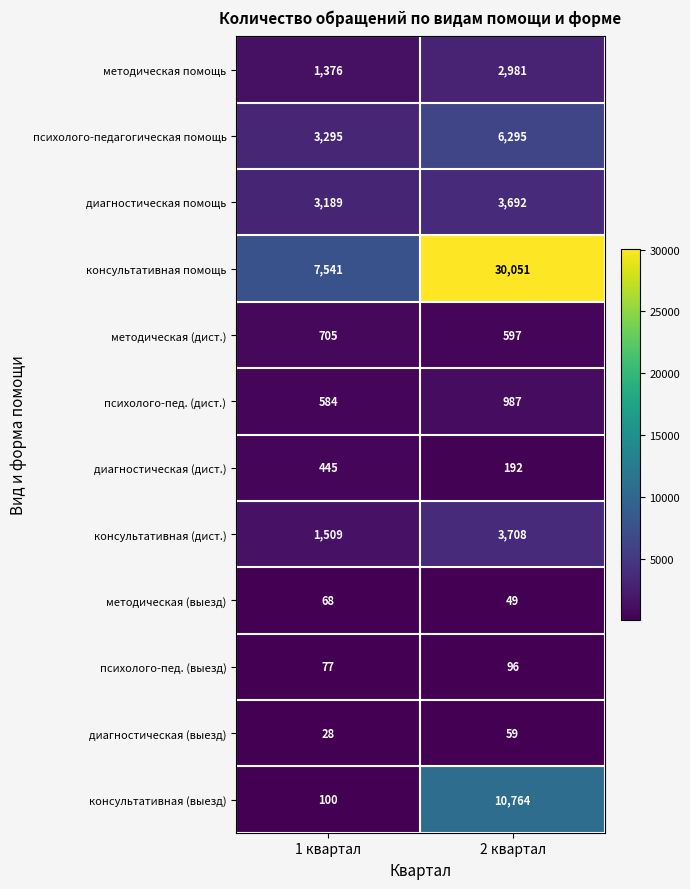

Reading left to right, what are all the values shown in this chart?

методическая помощь: 1376	2981
психолого-педагогическая помощь: 3295	6295
диагностическая помощь: 3189	3692
консультативная помощь: 7541	30051
методическая (дист.): 705	597
психолого-пед. (дист.): 584	987
диагностическая (дист.): 445	192
консультативная (дист.): 1509	3708
методическая (выезд): 68	49
психолого-пед. (выезд): 77	96
диагностическая (выезд): 28	59
консультативная (выезд): 100	10764